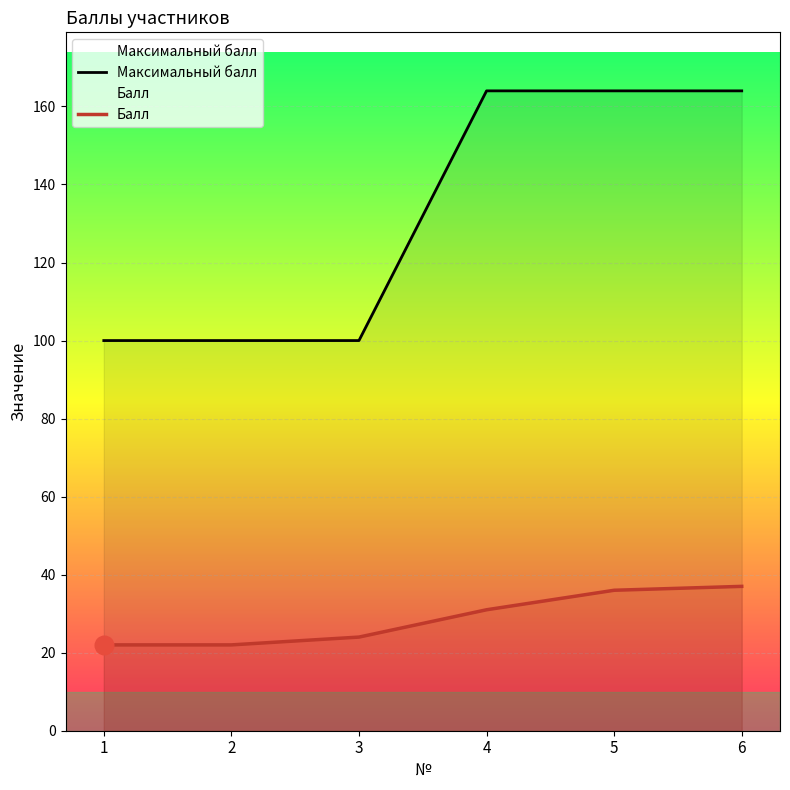

At how many categories does at least one series exceed 159?

3